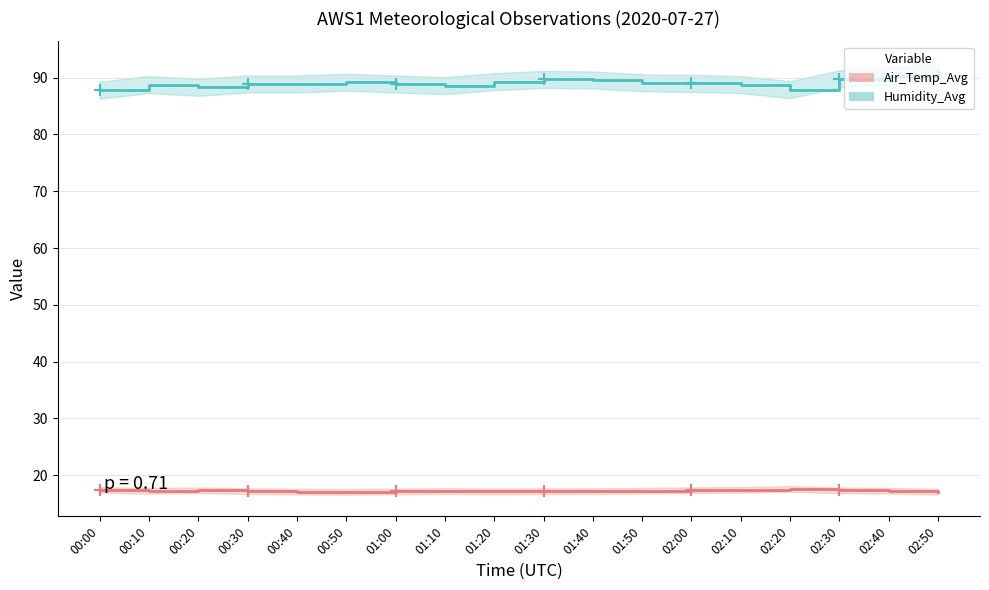

True or false: Air_Temp_Avg and Humidity_Avg cross at least once.

False